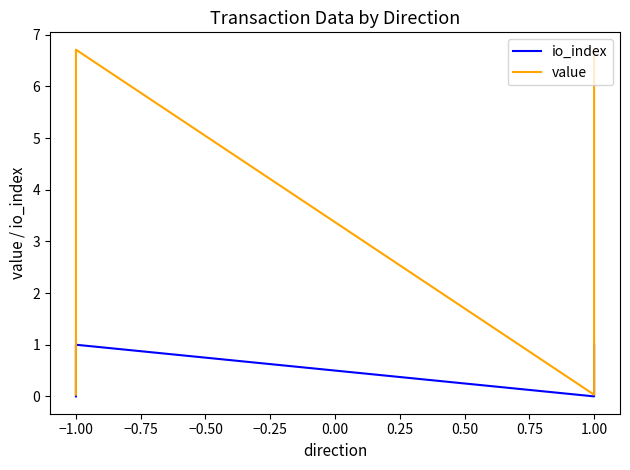

How many data points in value are less than 6?

2